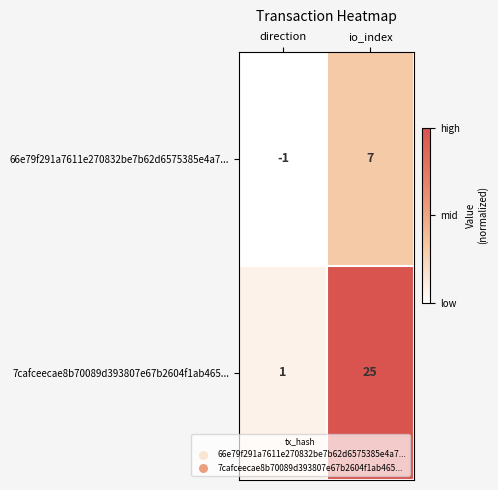

What is the sum of all 7cafceecae8b70089d393807e67b2604f1ab465... values?

26